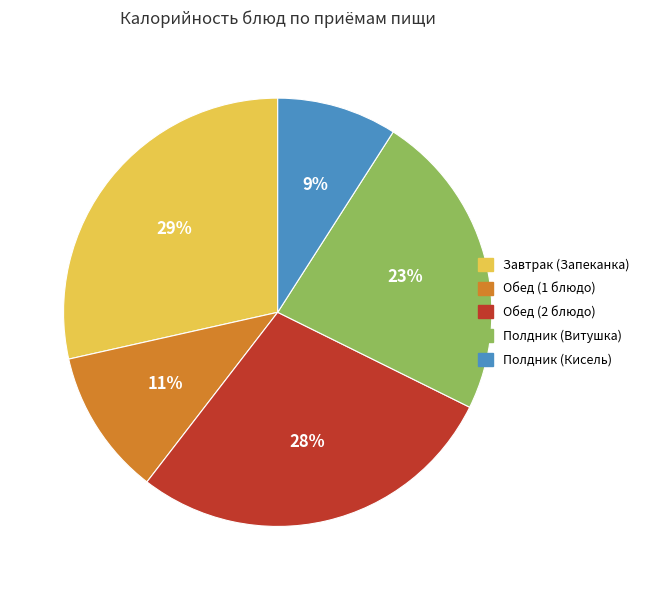

Do Полдник (Кисель) and Обед (2 блюдо) together represent more than half of the pie?

No